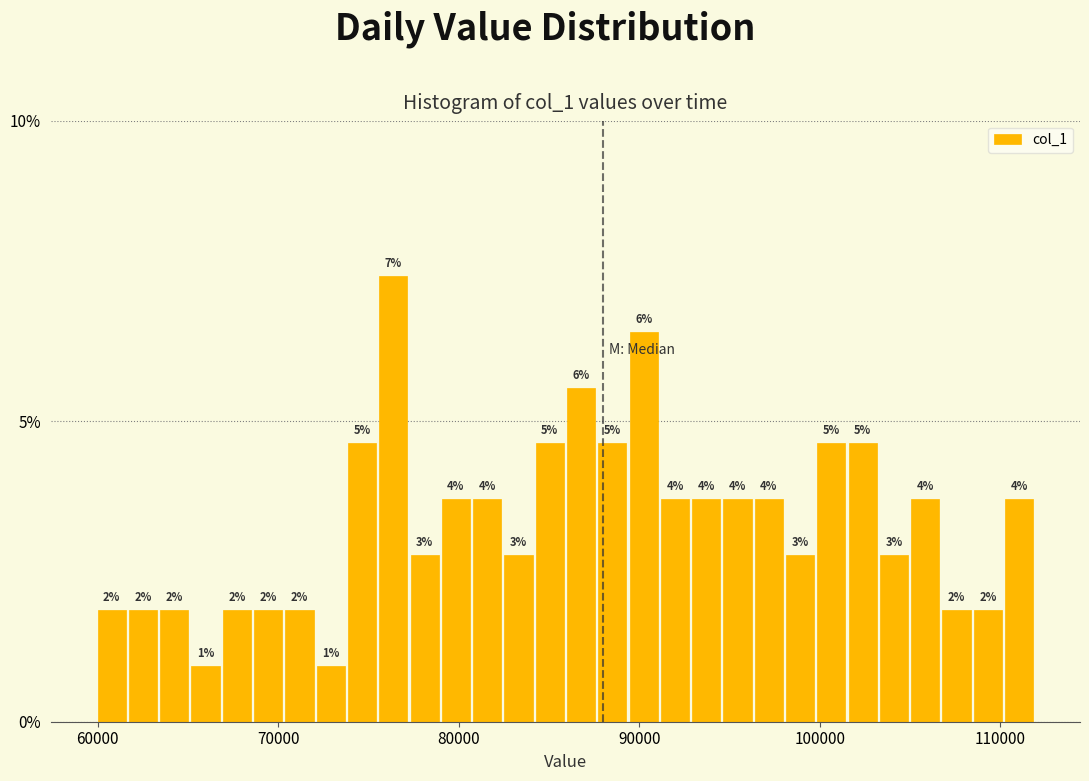

Around what value on the x-axis is the tallest bar? Give the approximate position of its centre, as read against the axis.

76000